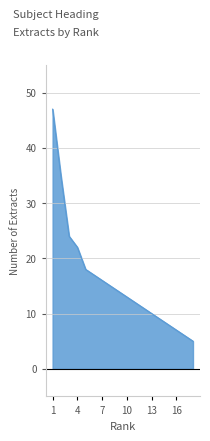

True or false: there are more than 0 points higher than both neighbors.

False